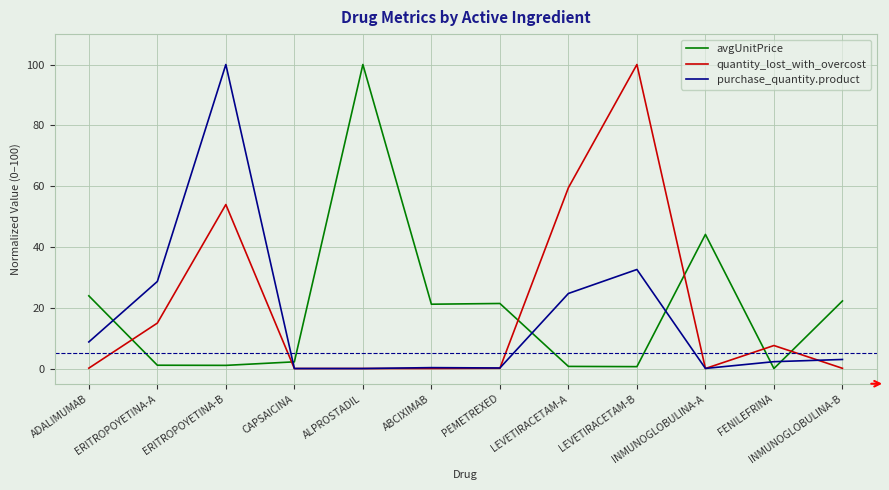

At which label does avgUnitPrice reach its peak?

ALPROSTADIL